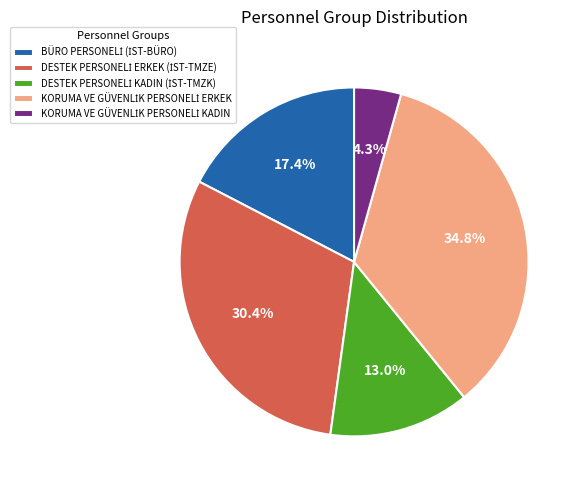

Is there a majority slice in this chart?

No